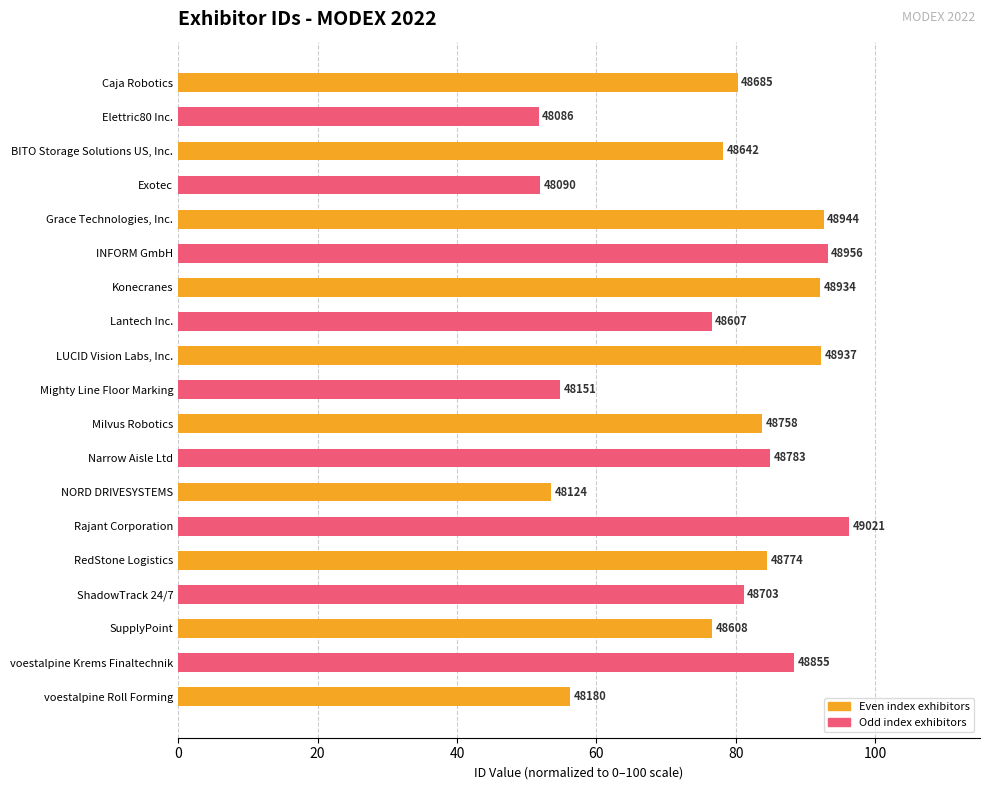

What is the average value?

77.3